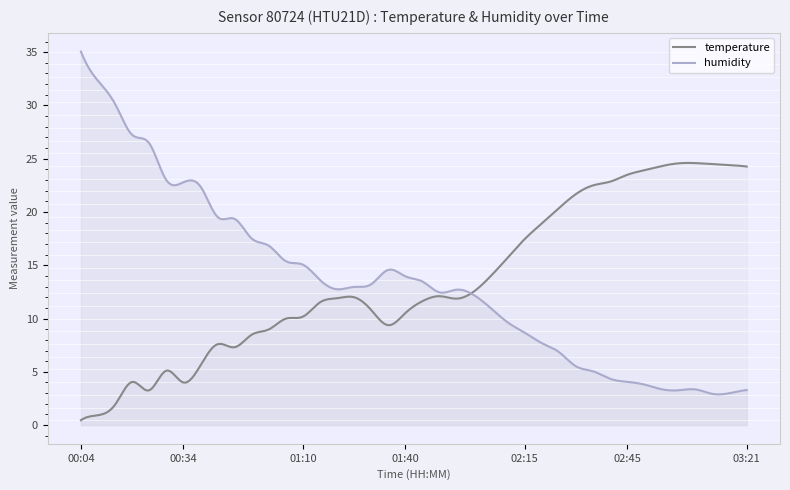

What is the value of the temperature point at the 20th from the left?

10.5